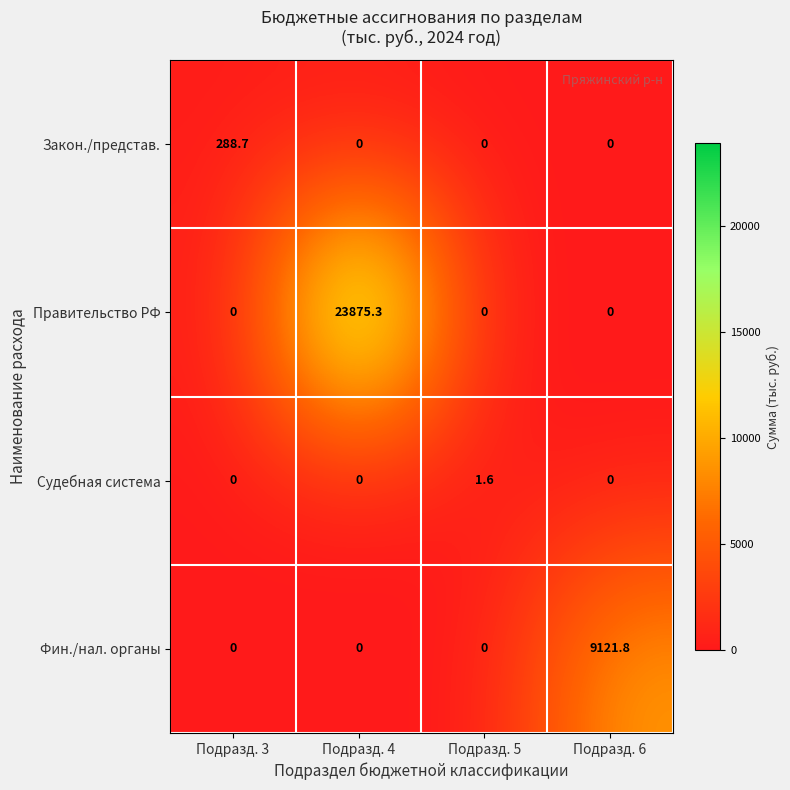

Reading left to right, what are all the values shown in this chart?

Закон./представ.: 288.7	0.0	0.0	0.0
Правительство РФ: 0.0	23875.3	0.0	0.0
Судебная система: 0.0	0.0	1.6	0.0
Фин./нал. органы: 0.0	0.0	0.0	9121.8